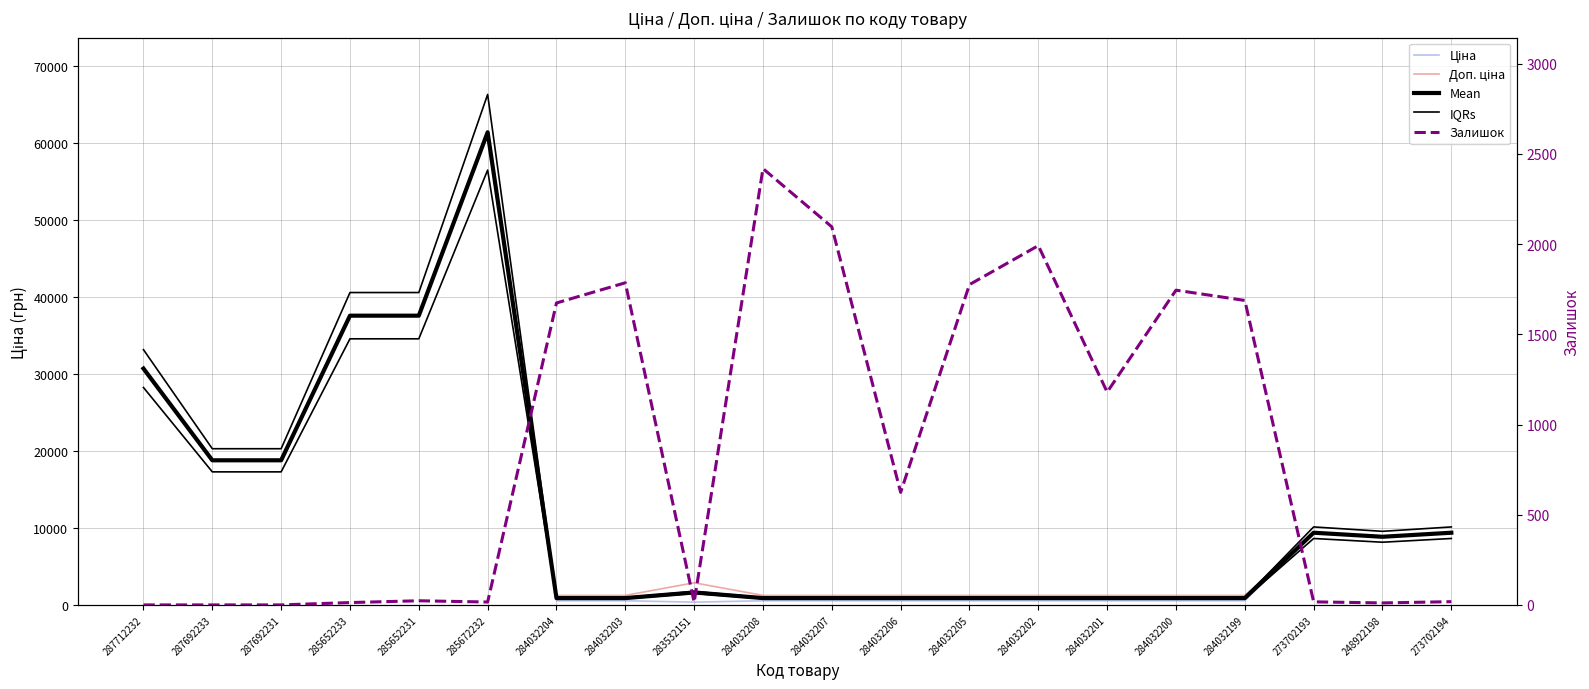

What is the label of the 8th point from the left?

284032203